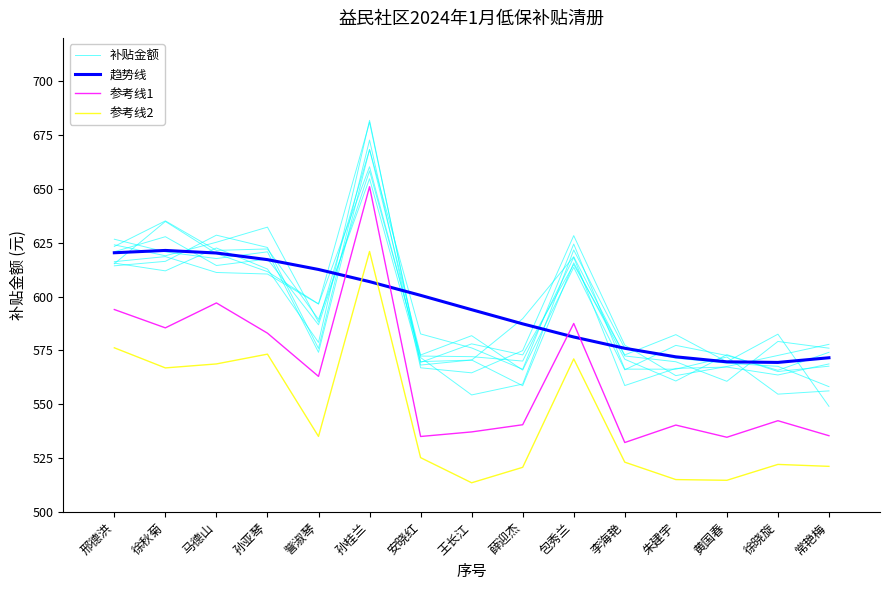

What is the difference between the maximum and minimum values in the 补贴金额 series?

113.4